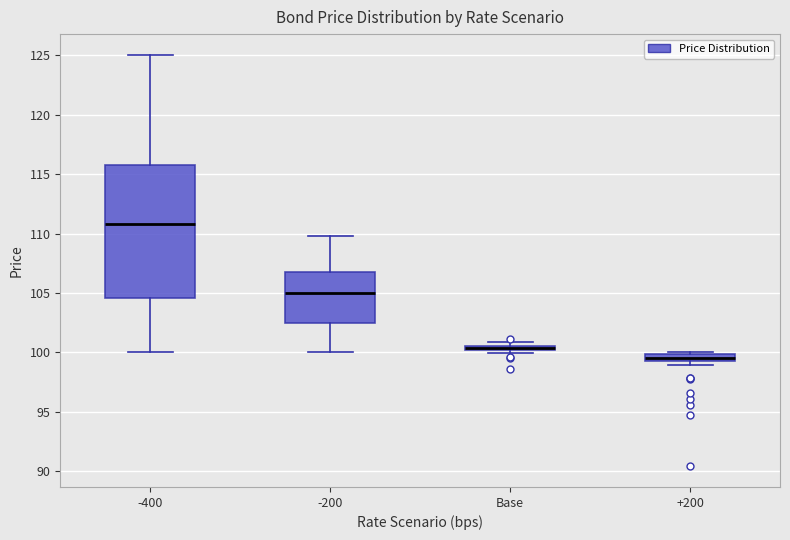

Which box is the tallest, from its lower edge to its upper edge?

-400